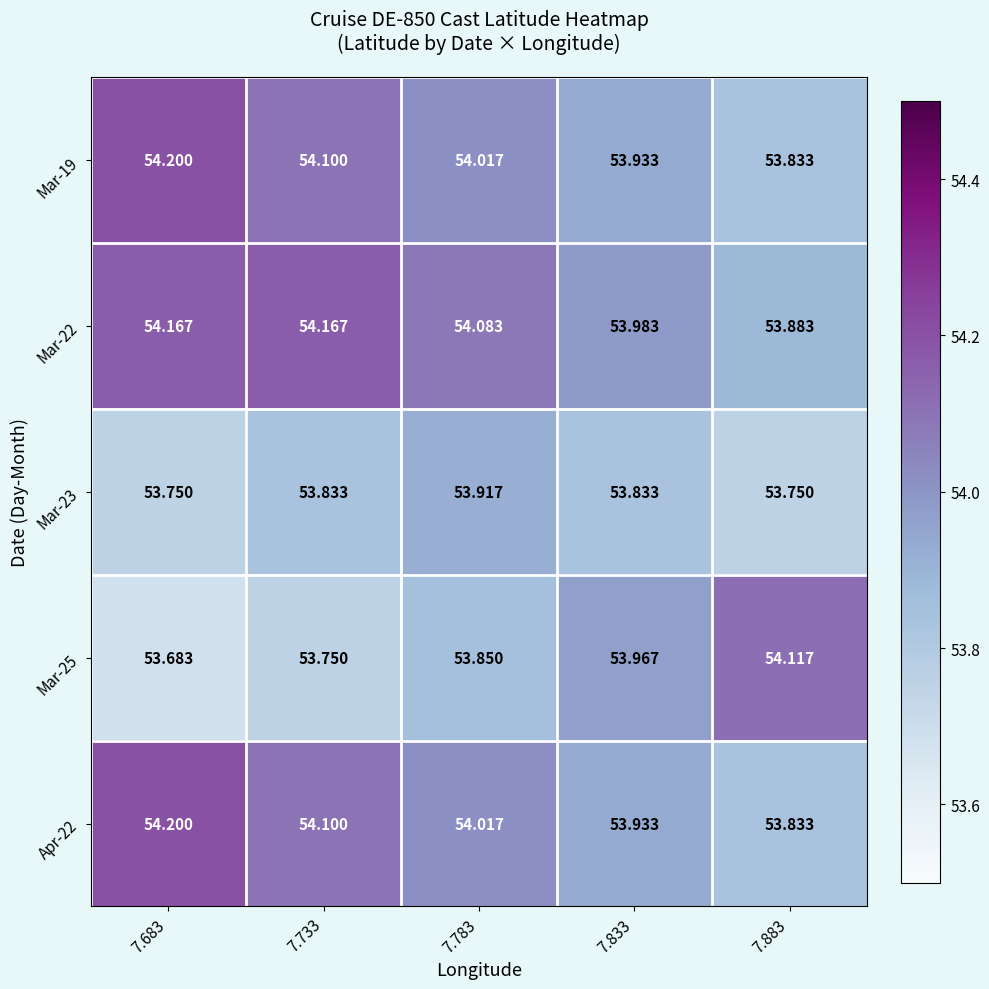

Is the value of Mar-19 at 7.733 greater than the value of Apr-22 at 7.883?

Yes